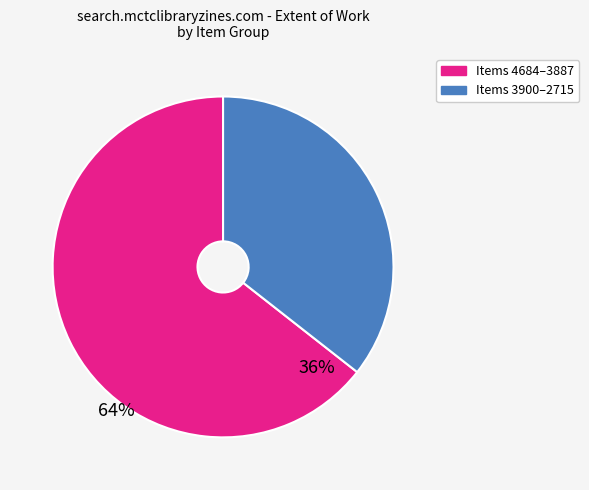

Is Items 3900–2715 the majority of the pie?

No